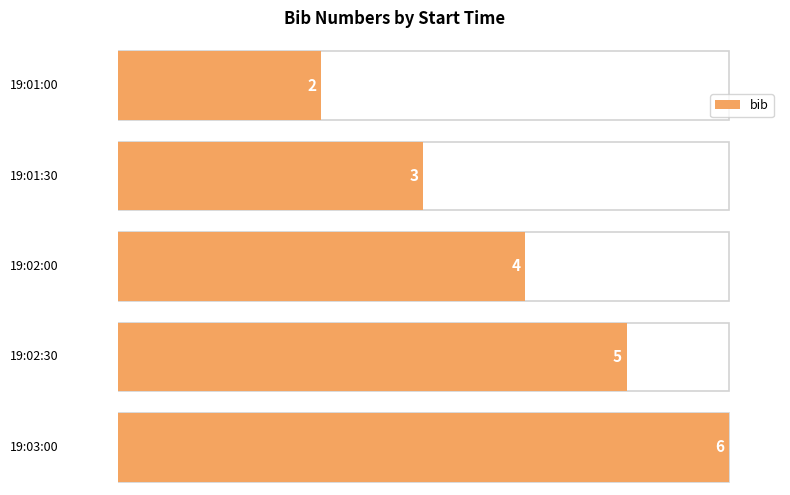

What position from the right is 19:03:00?

1